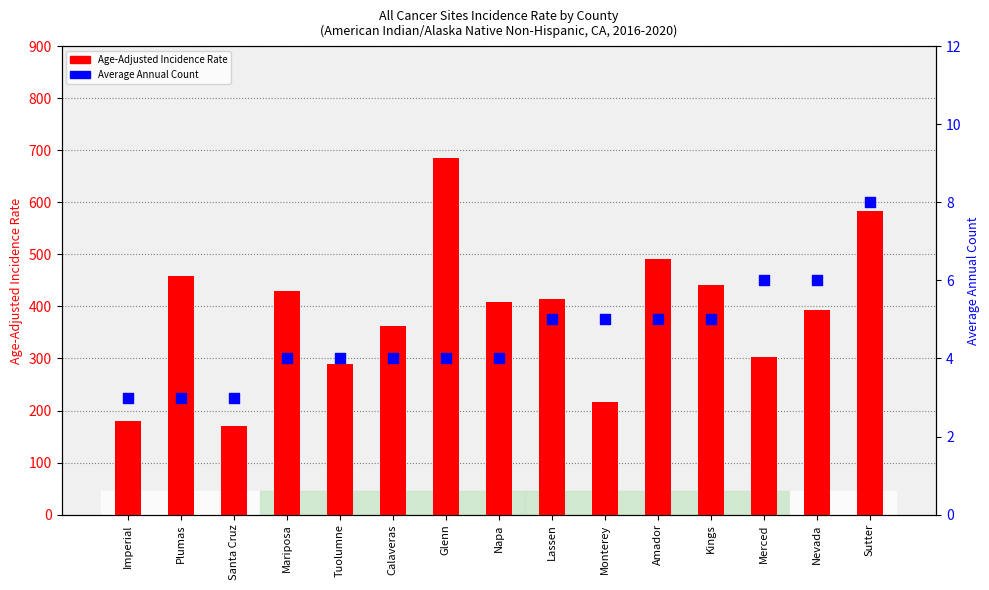

Is the value of Age-Adjusted Incidence Rate at Calaveras greater than the value of Average Annual Count at Napa?

Yes